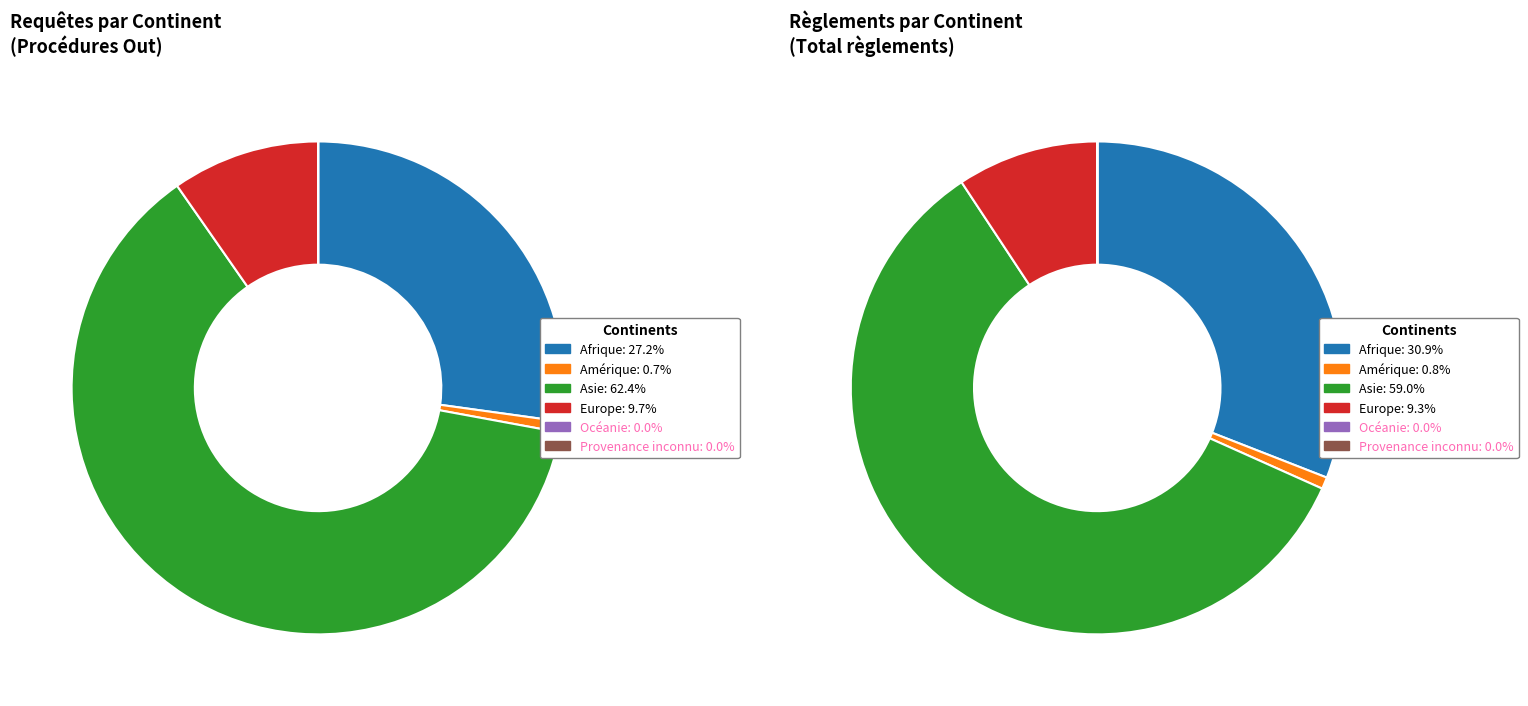

Rank the categories by value from highest to lowest.

Asie, Afrique, Europe, Amérique, Océanie, Provenance inconnu